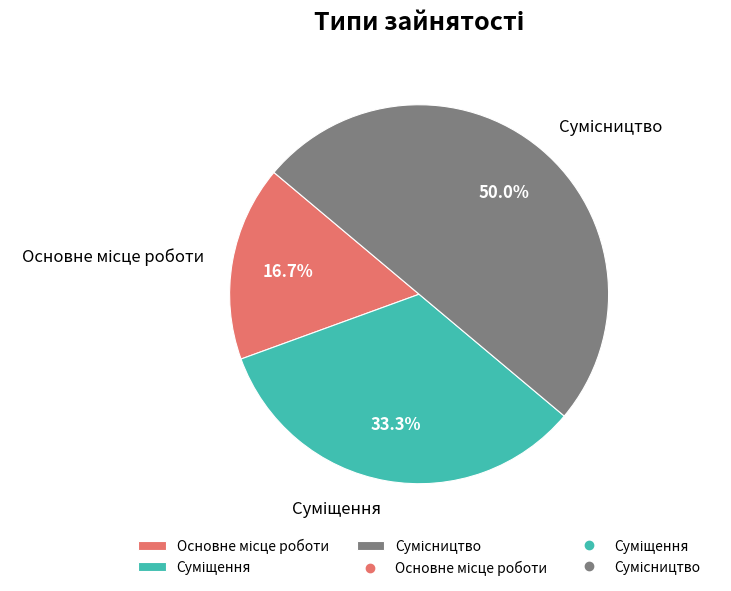

How many segments does this pie chart have?

3